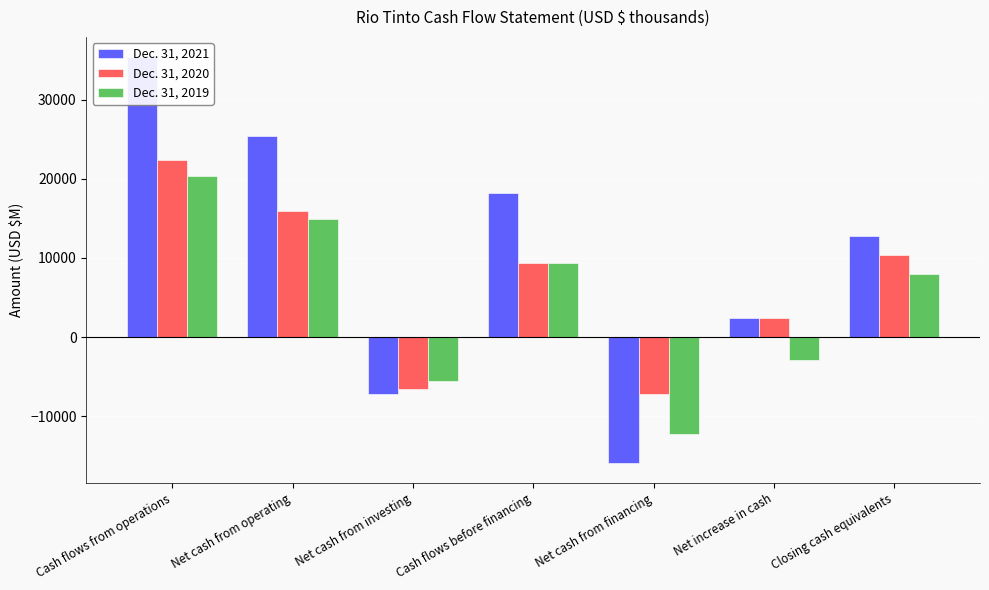

What is the approximate value of Dec. 31, 2019 at Net cash from financing, to the nearest 100?

-12200